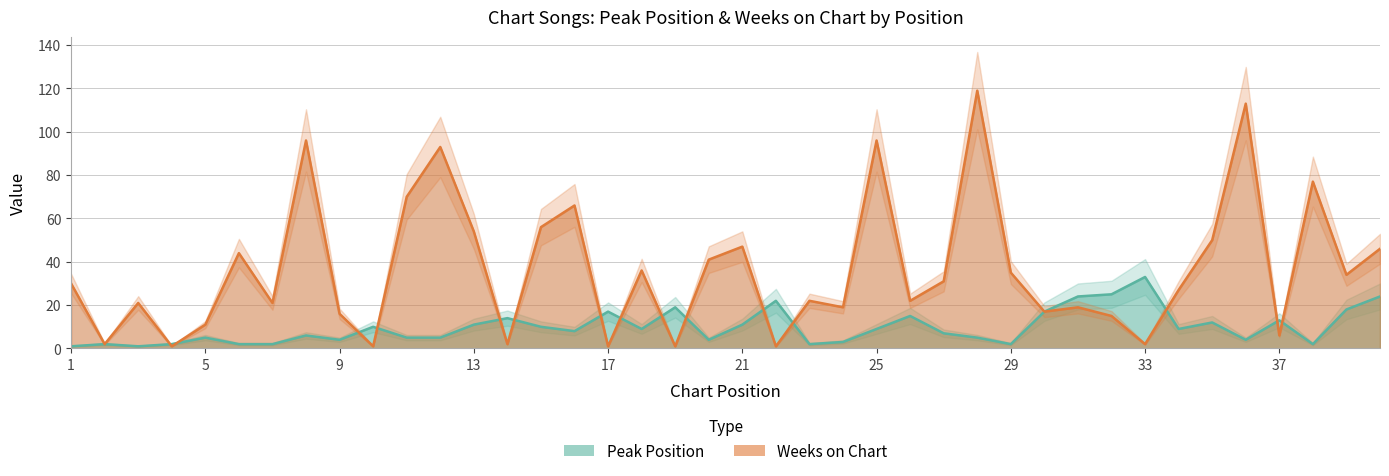

What is the average value of the Peak Position series?

10